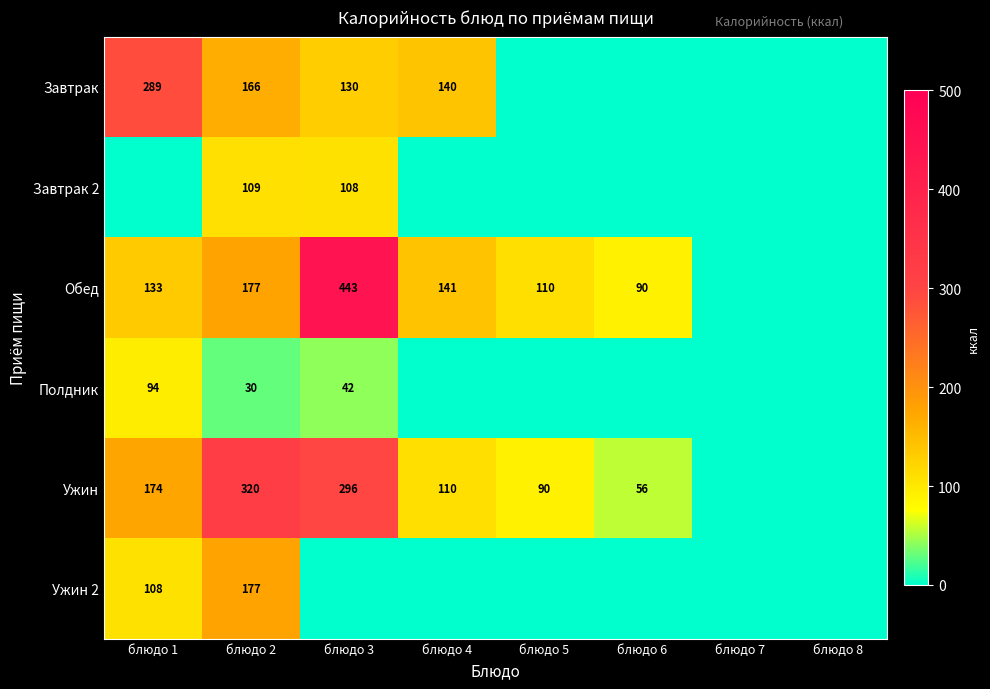

The Ужин series shows 174 at блюдо 1. True or false?

True